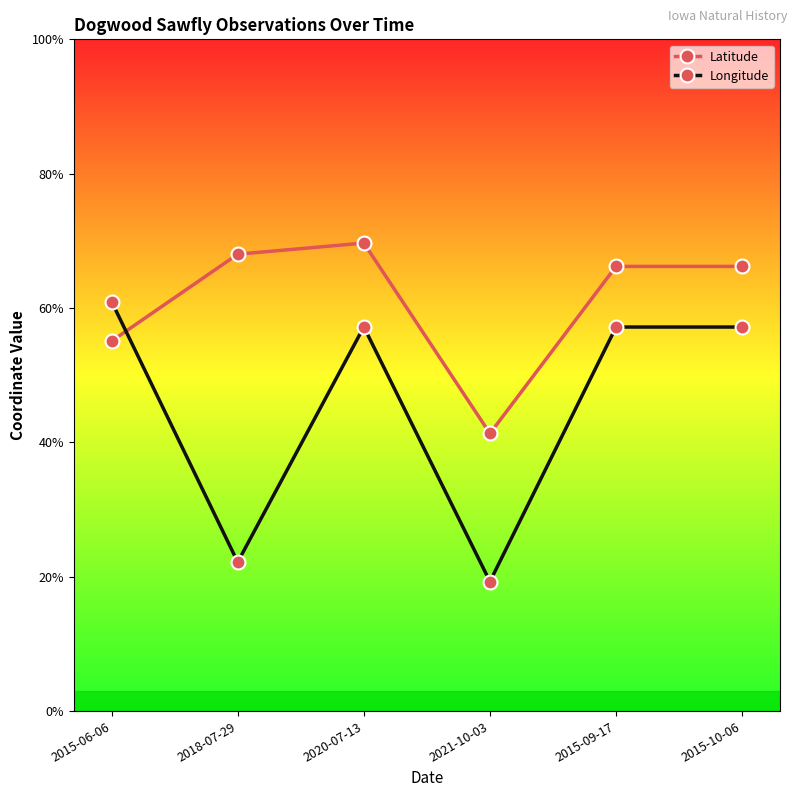

At which category does Longitude reach its first local valley?

2018-07-29